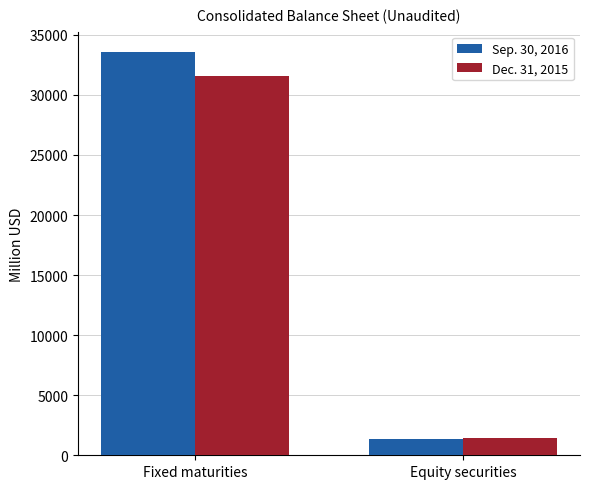

At Fixed maturities, list the series in order from largest to smallest.

Sep. 30, 2016, Dec. 31, 2015